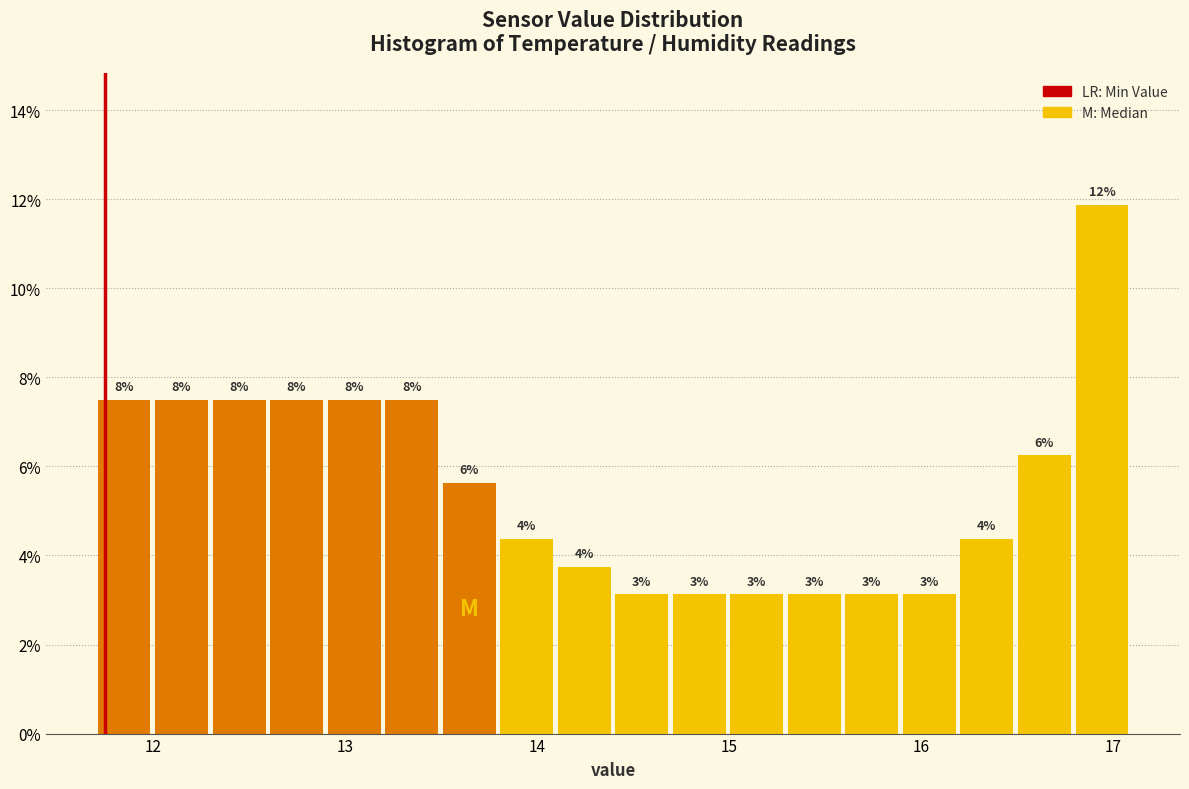

Around what value on the x-axis is the tallest bar? Give the approximate position of its centre, as read against the axis.

16.9